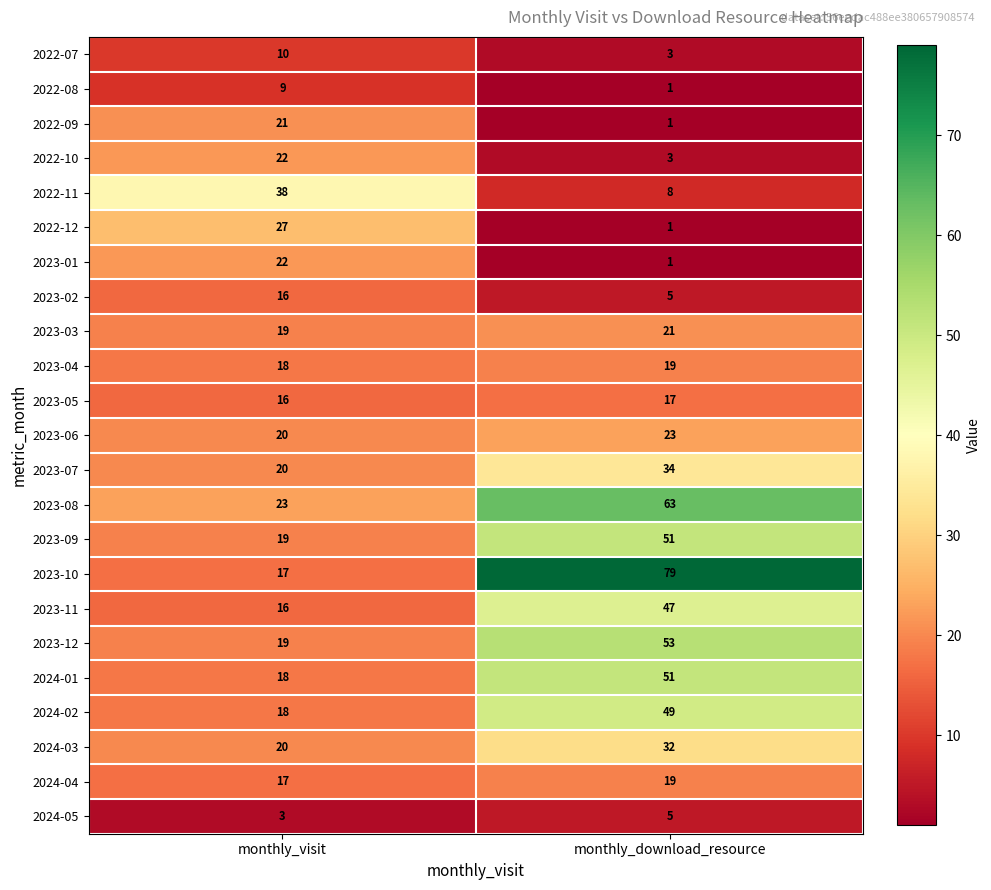

At how many categories does at least one series exceed 35?

2